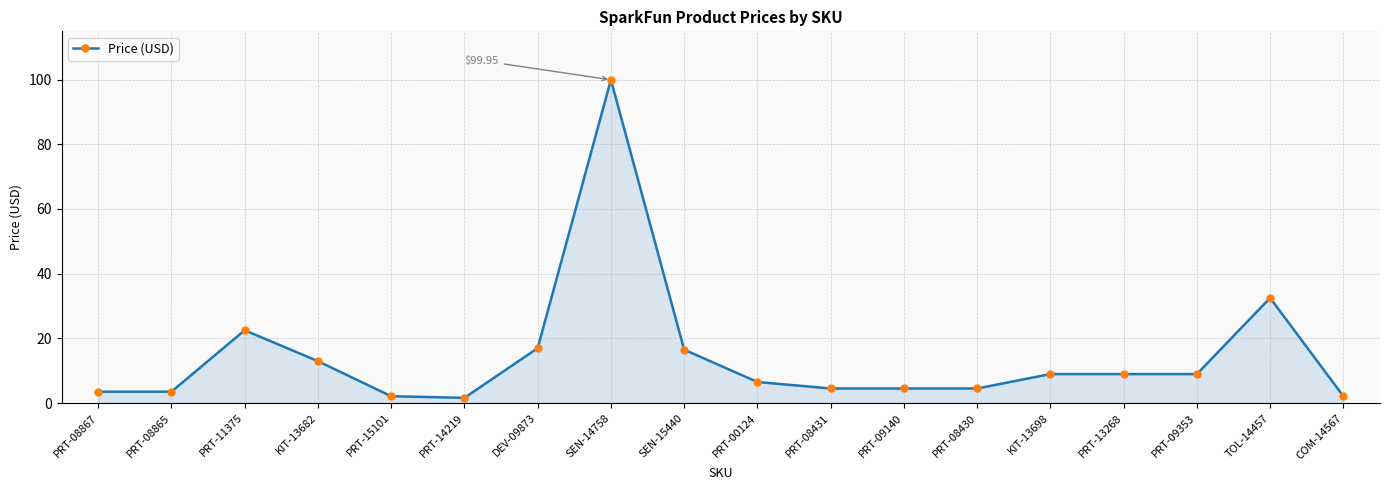

At which category does the data reach its first local peak?

PRT-11375